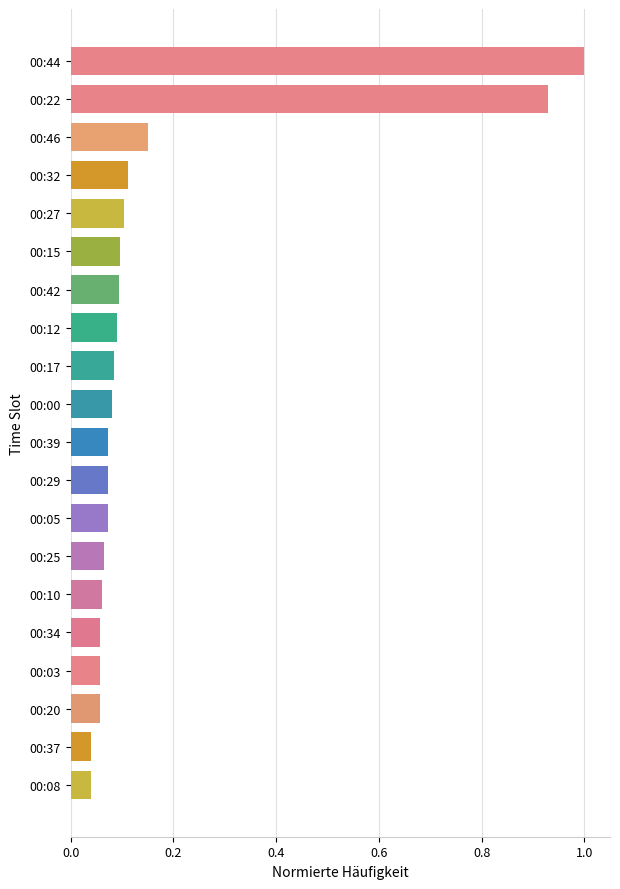

True or false: the data shows 0.1 at 00:46.

False